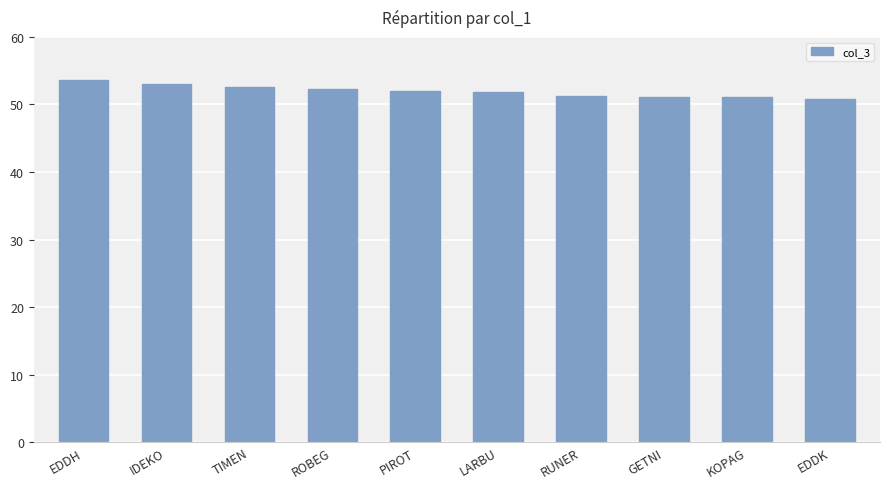

The value at IDEKO is 22.1. True or false?

False